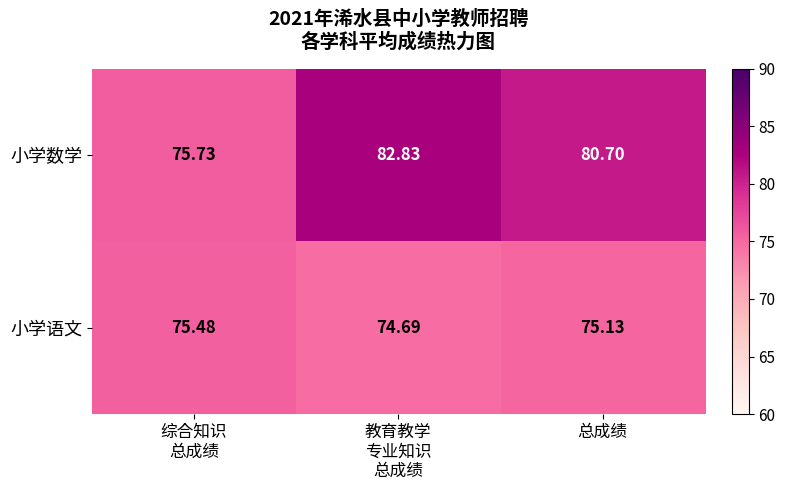

List the series in order of their overall mean, lowest first.

小学语文, 小学数学